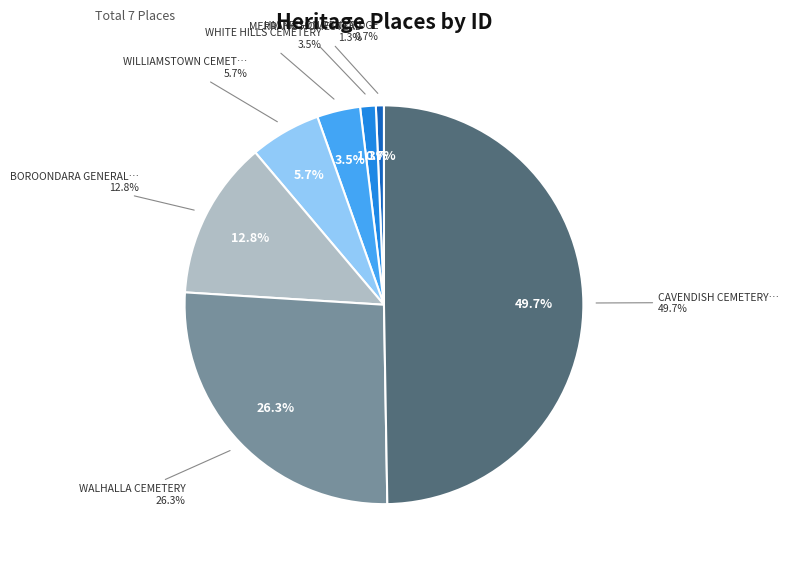

To the nearest percent, what portion does BOROONDARA GENERAL CEMETERY represent?

13%